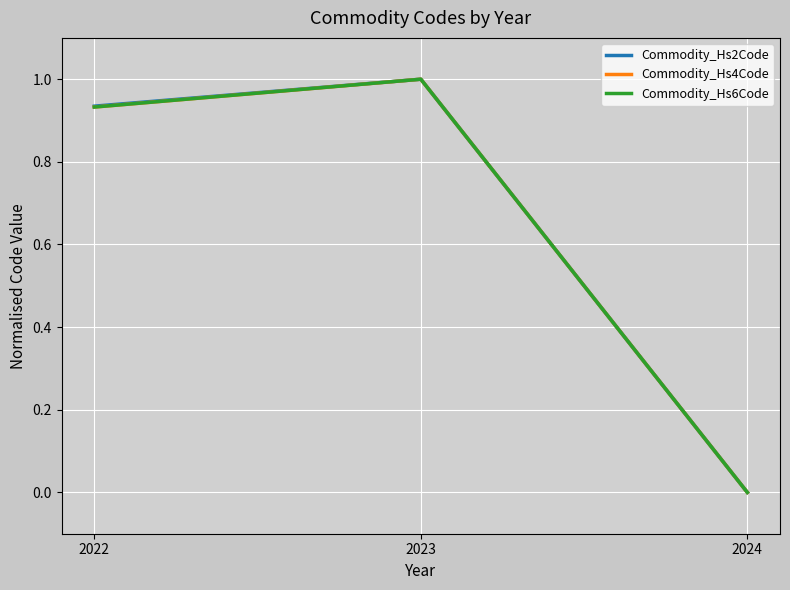

What is the difference between the maximum and minimum values in the Commodity_Hs6Code series?

1.0